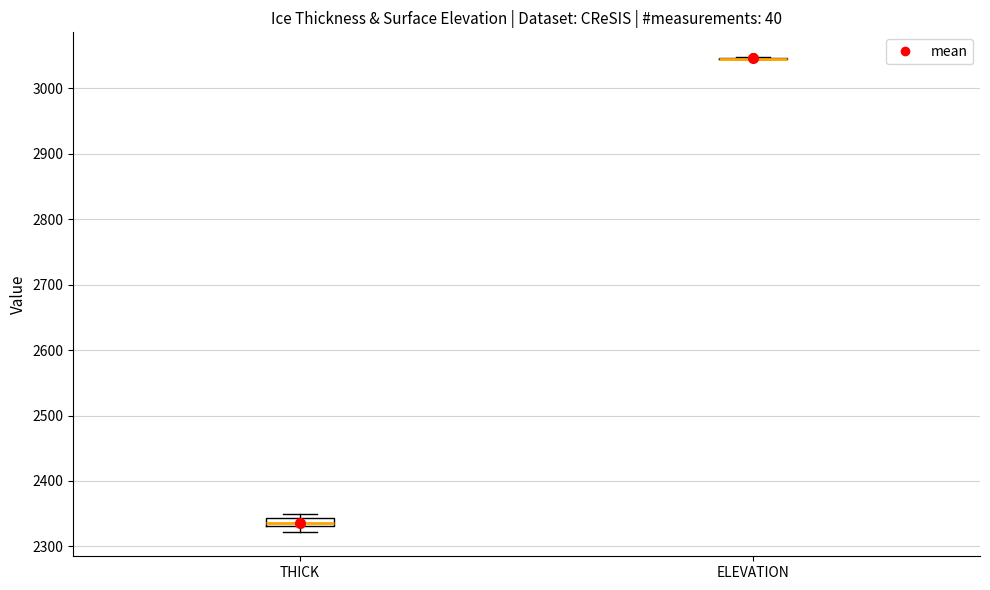

Which box is the tallest, from its lower edge to its upper edge?

THICK